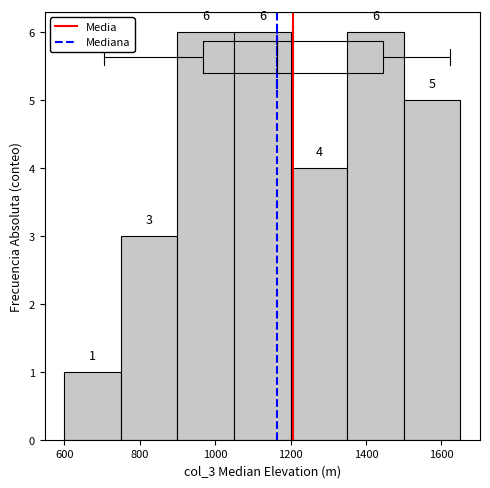

Reading left to right, transcribe this chart: for each bar, give the range it covers on the x-axis and its height. The bar edges are not printed on the chart, so give them approximately, as read against the axis.

600 to 750: 1
750 to 900: 3
900 to 1050: 6
1050 to 1200: 6
1200 to 1350: 4
1350 to 1500: 6
1500 to 1650: 5